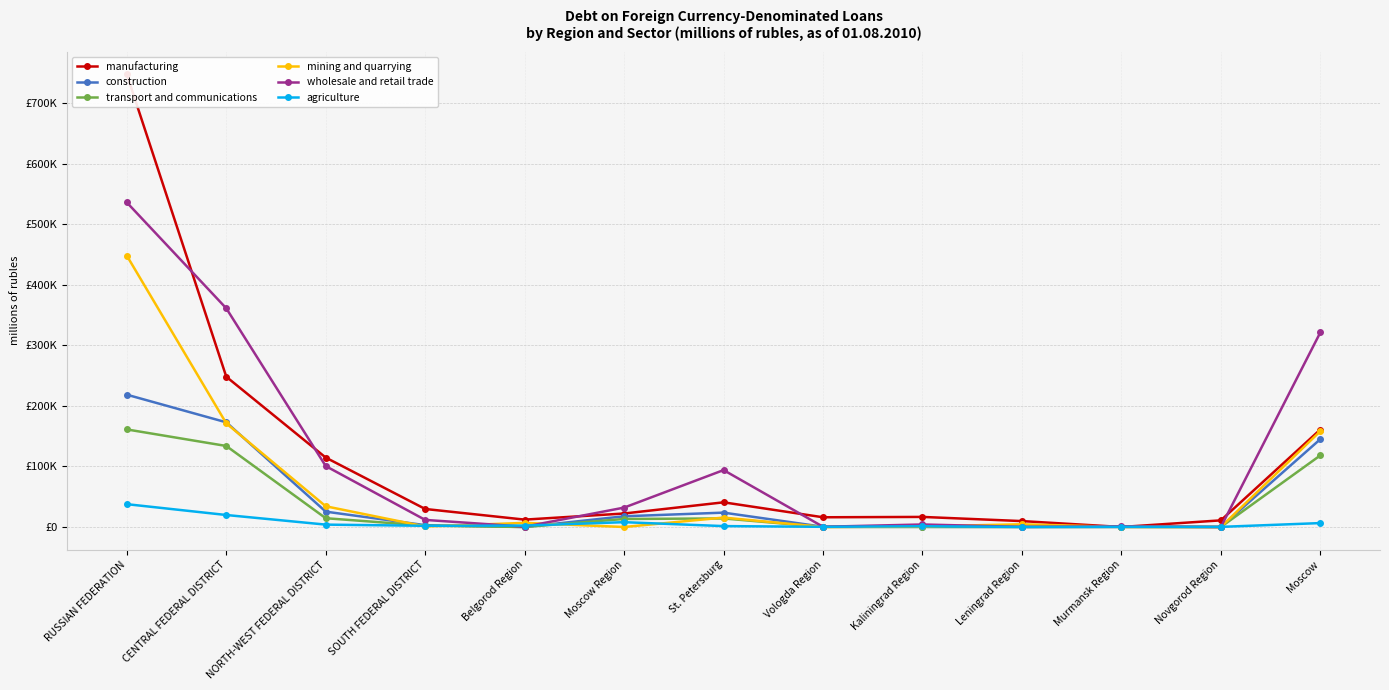

What are all the series names shown in the legend?

manufacturing, construction, transport and communications, mining and quarrying, wholesale and retail trade, agriculture